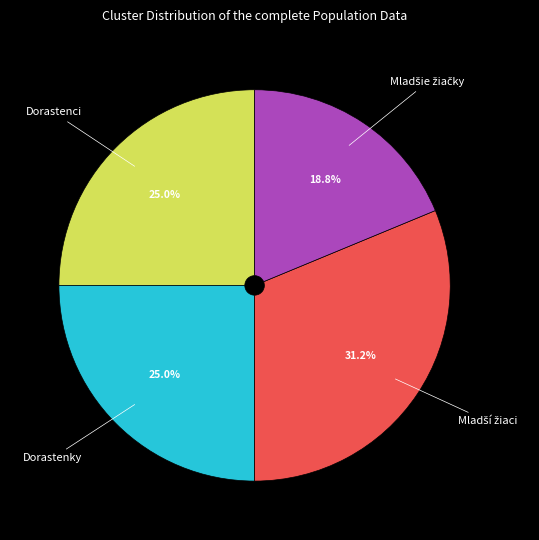

Does any single category account for the majority?

No